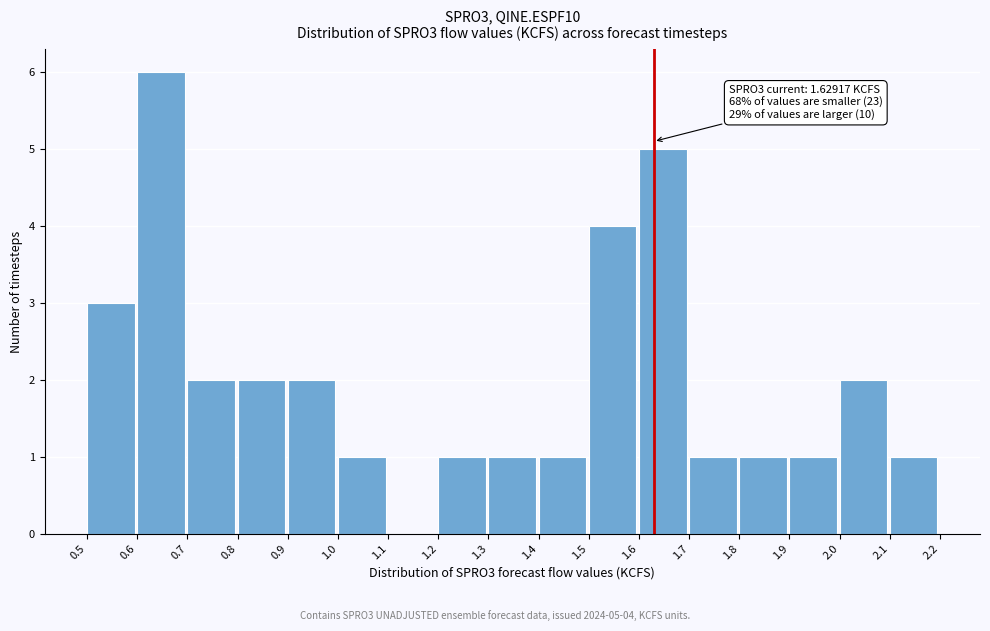

Over which range of the x-axis is the bar tallest?

0.6 to 0.7